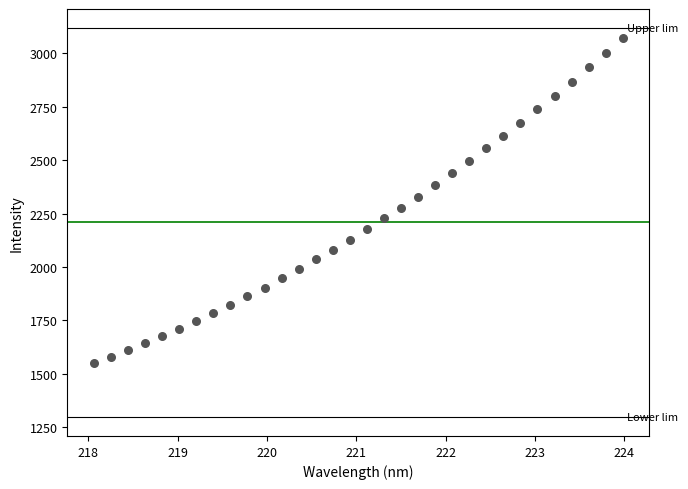

What is the range of Y values (max minus min)?

1524.1